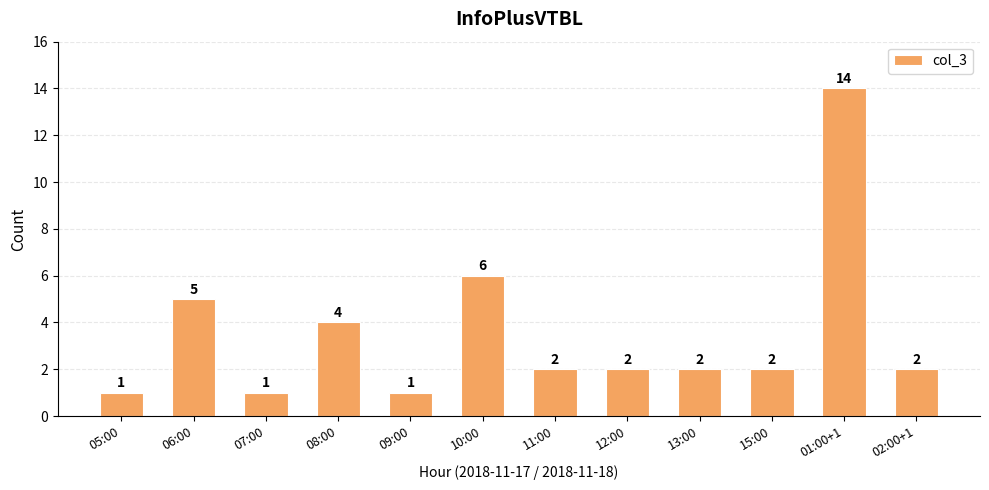

Count the number of categories in the chart.

12